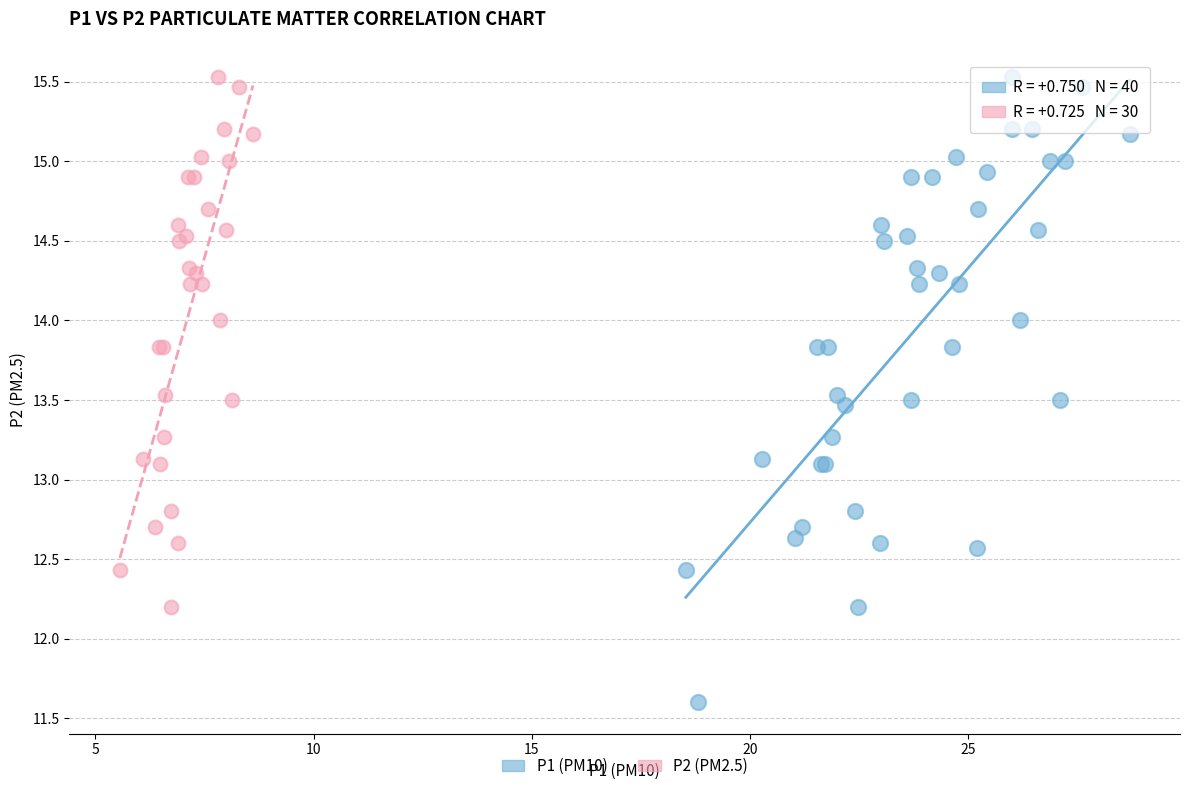

Which series reaches the minimum Y coordinate?

P1 (PM10)